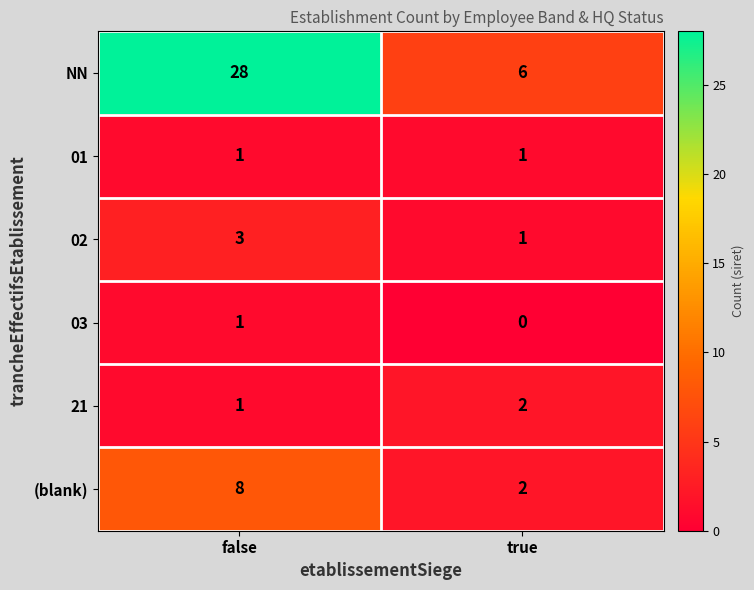

At which category is the sum across all series the highest?

false